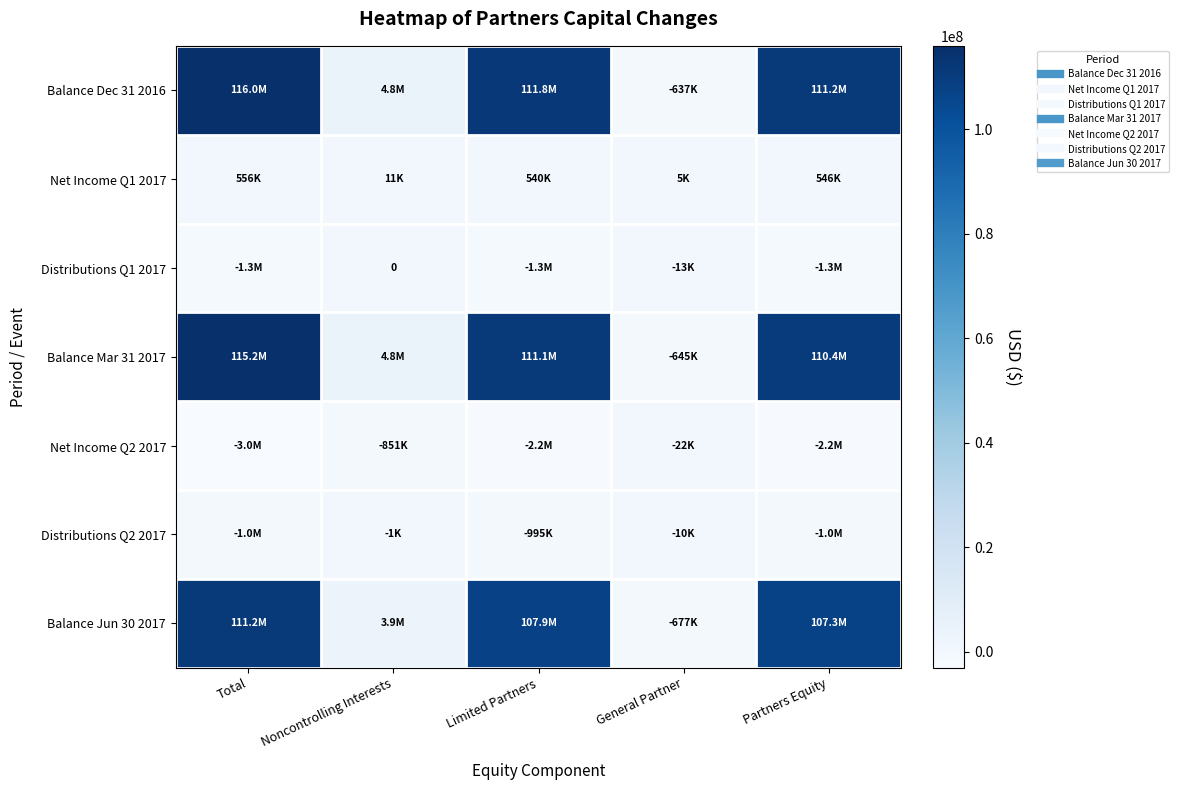

Which series has the widest spread of values?

Balance Dec 31 2016